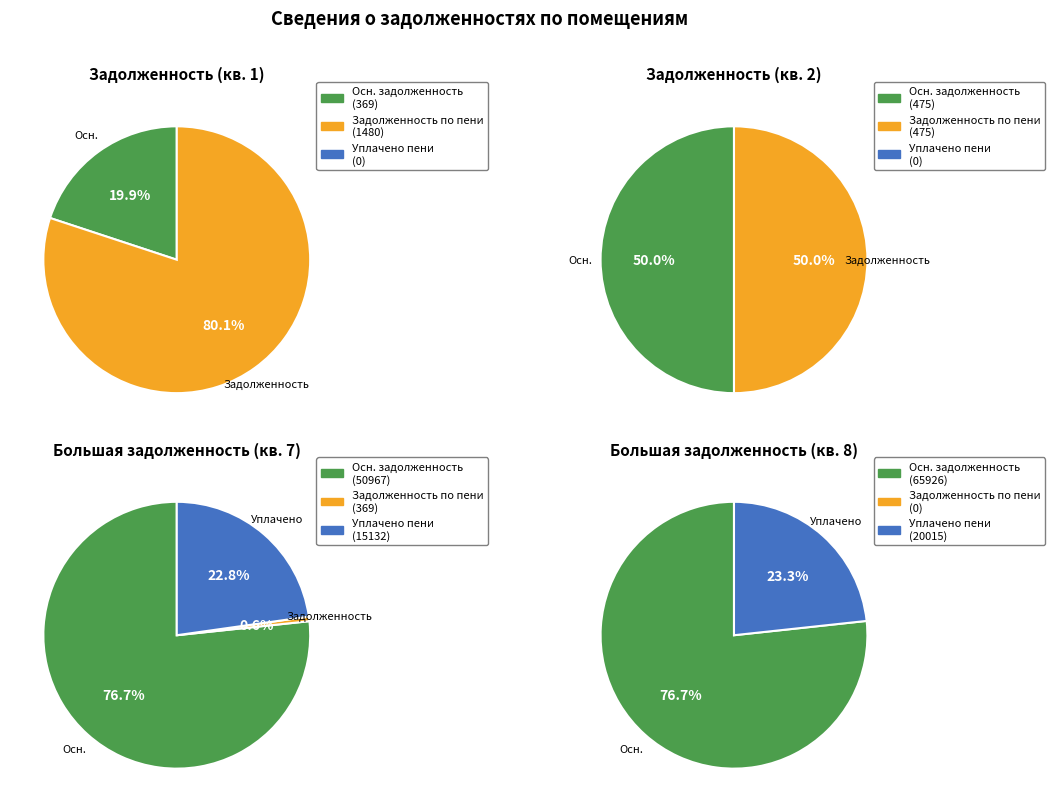

How many slices are in this pie chart?

12